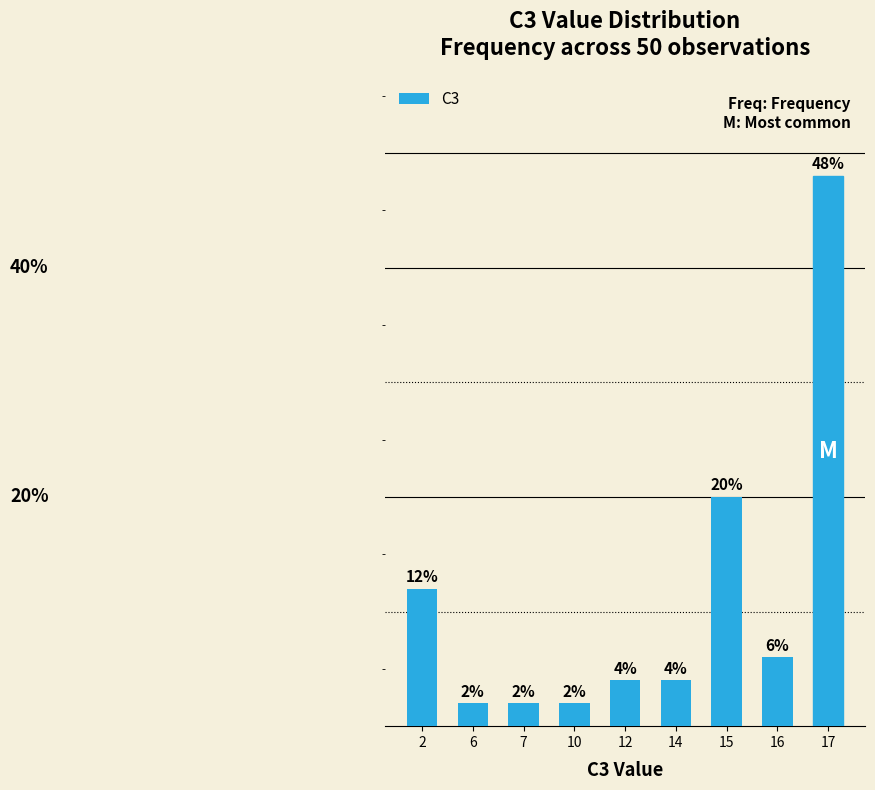

Does the chart contain any negative values?

No